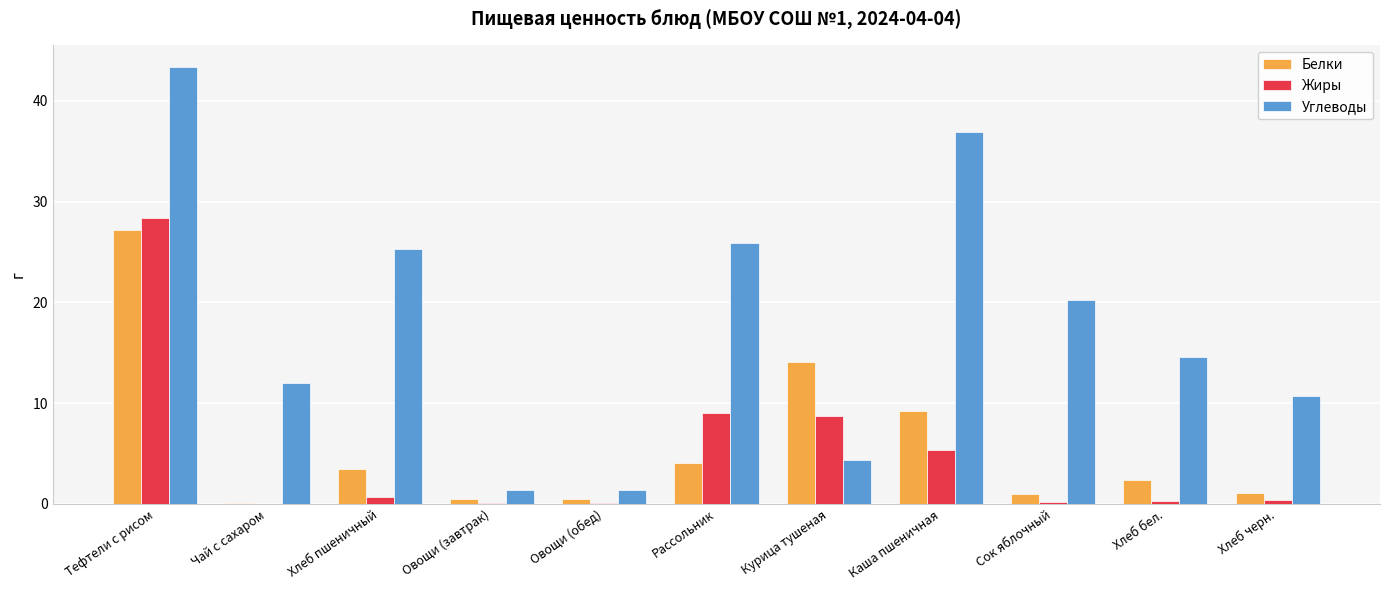

At which category is the sum across all series the highest?

Тефтели с рисом